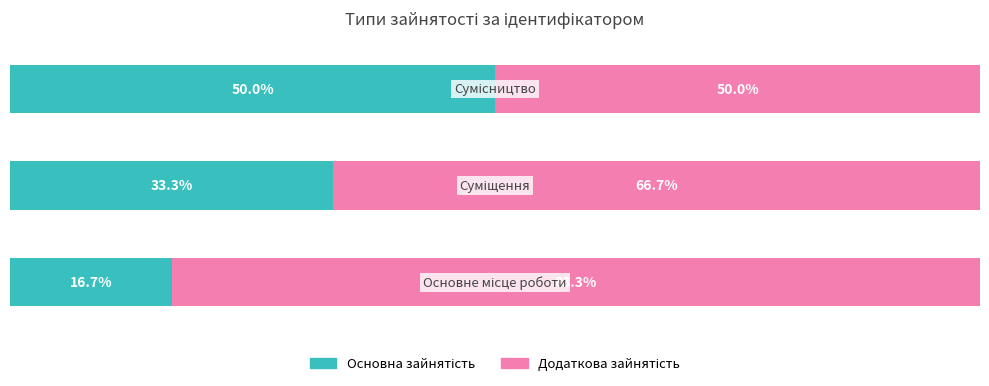

At how many categories does at least one series exceed 33?

3